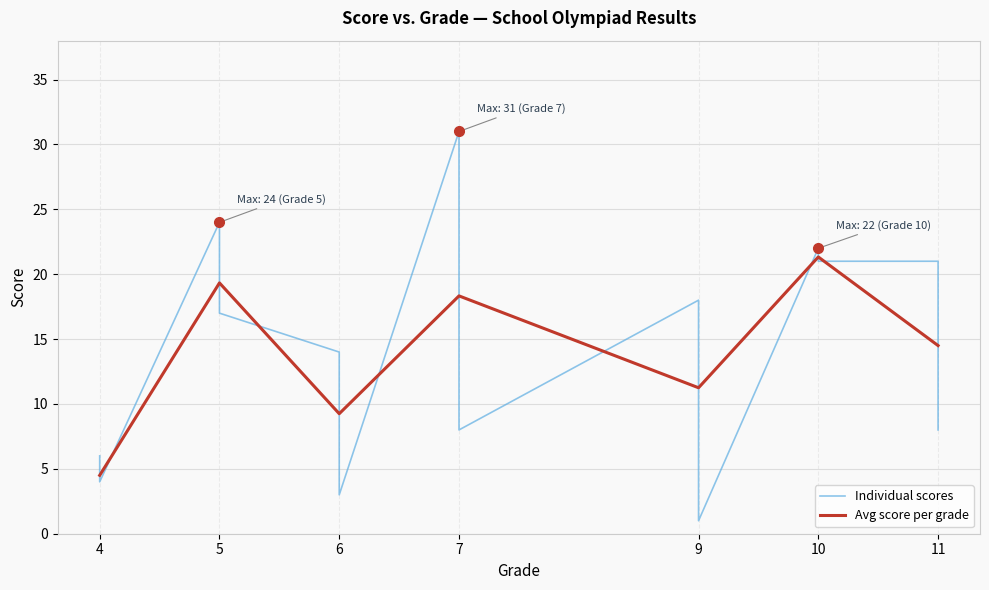

Where is the first local minimum?

6